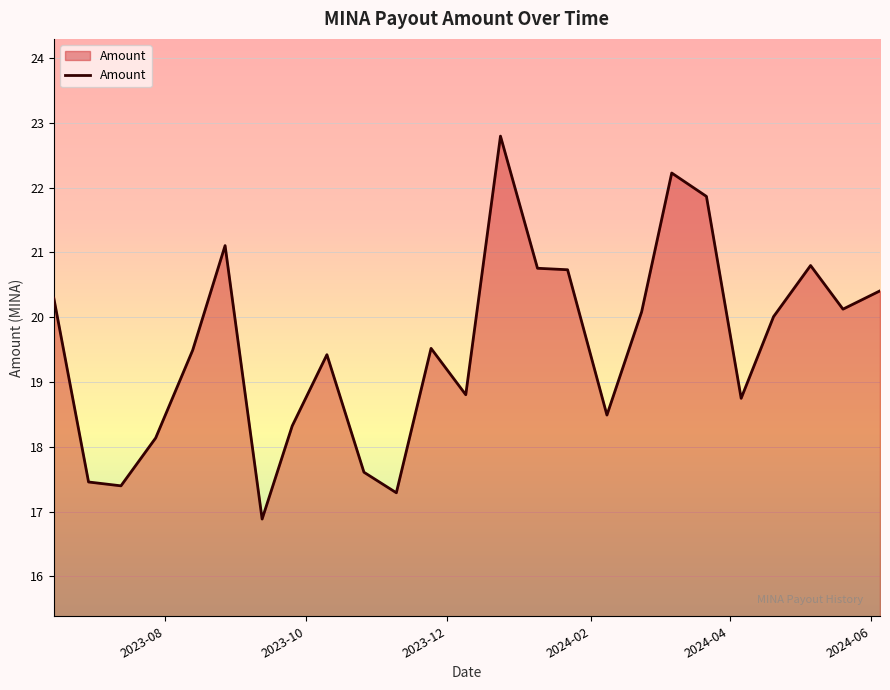

What is the difference between the maximum and minimum values?

5.9